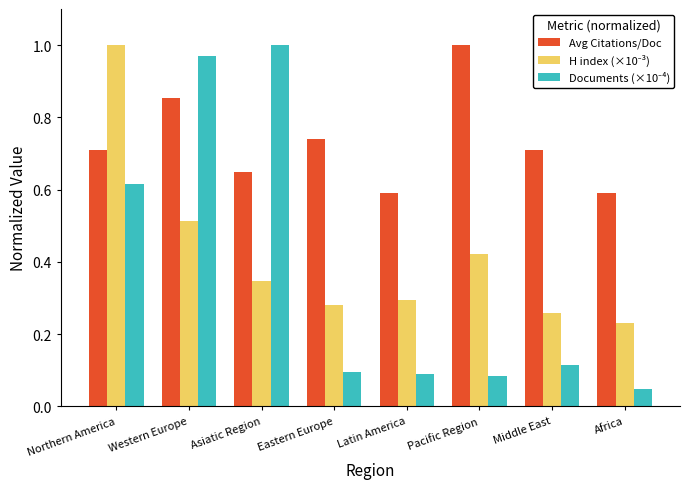

What is the sum of all Avg Citations/Doc values?

5.8